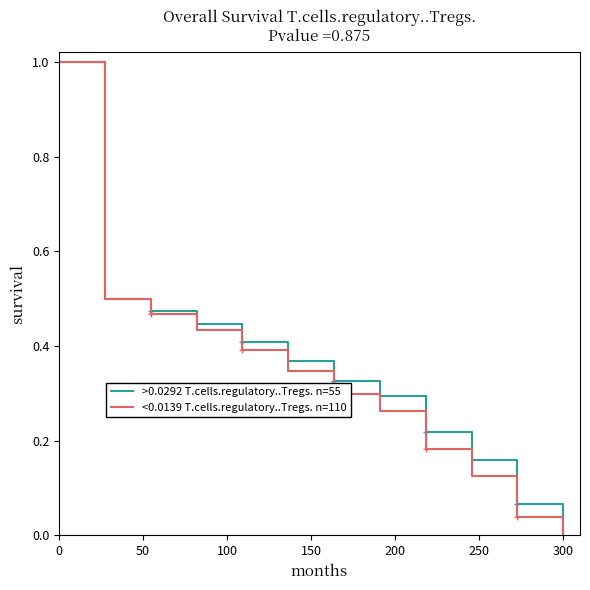

Reading left to right, transcribe all the data shown in this chart.

>0.0292 T.cells.regulatory..Tregs. n=55: 1.0	0.5	0.5	0.4	0.4	0.4	0.3	0.3	0.2	0.2	0.1	0.0
<0.0139 T.cells.regulatory..Tregs. n=110: 1.0	0.5	0.5	0.4	0.4	0.3	0.3	0.3	0.2	0.1	0.0	0.0